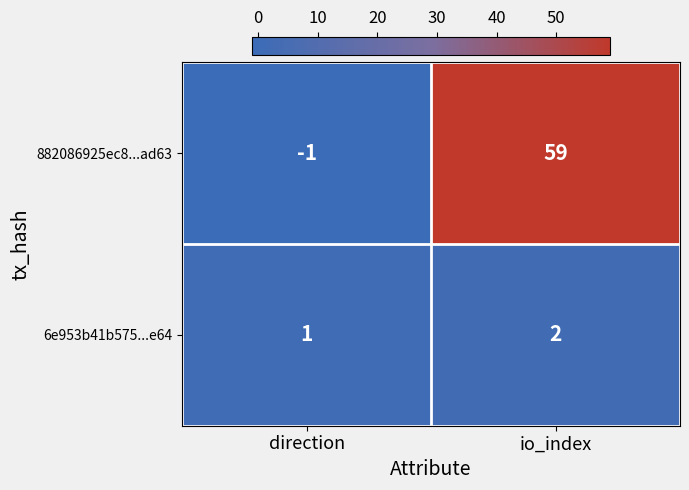

At which category is the sum across all series the highest?

io_index